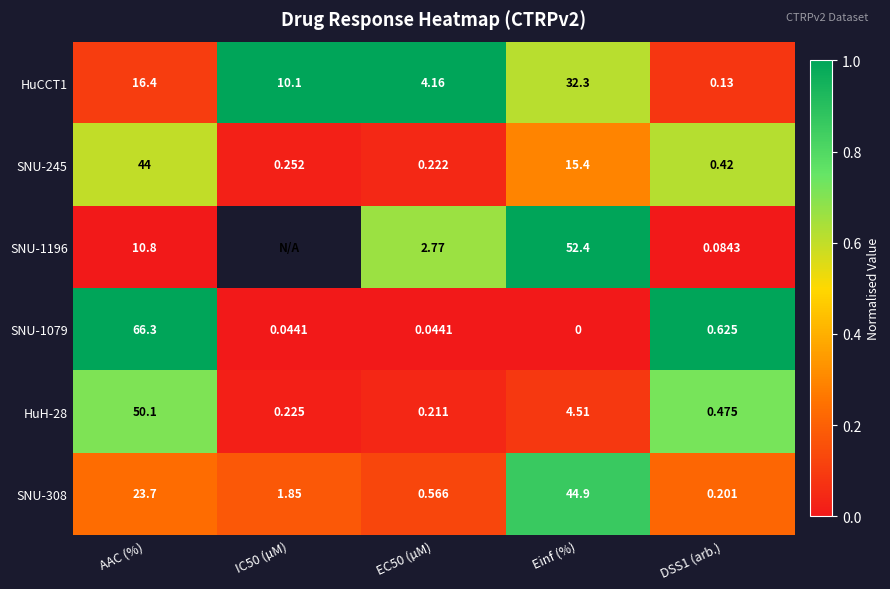

At which label does SNU-245 reach its peak?

AAC (%)